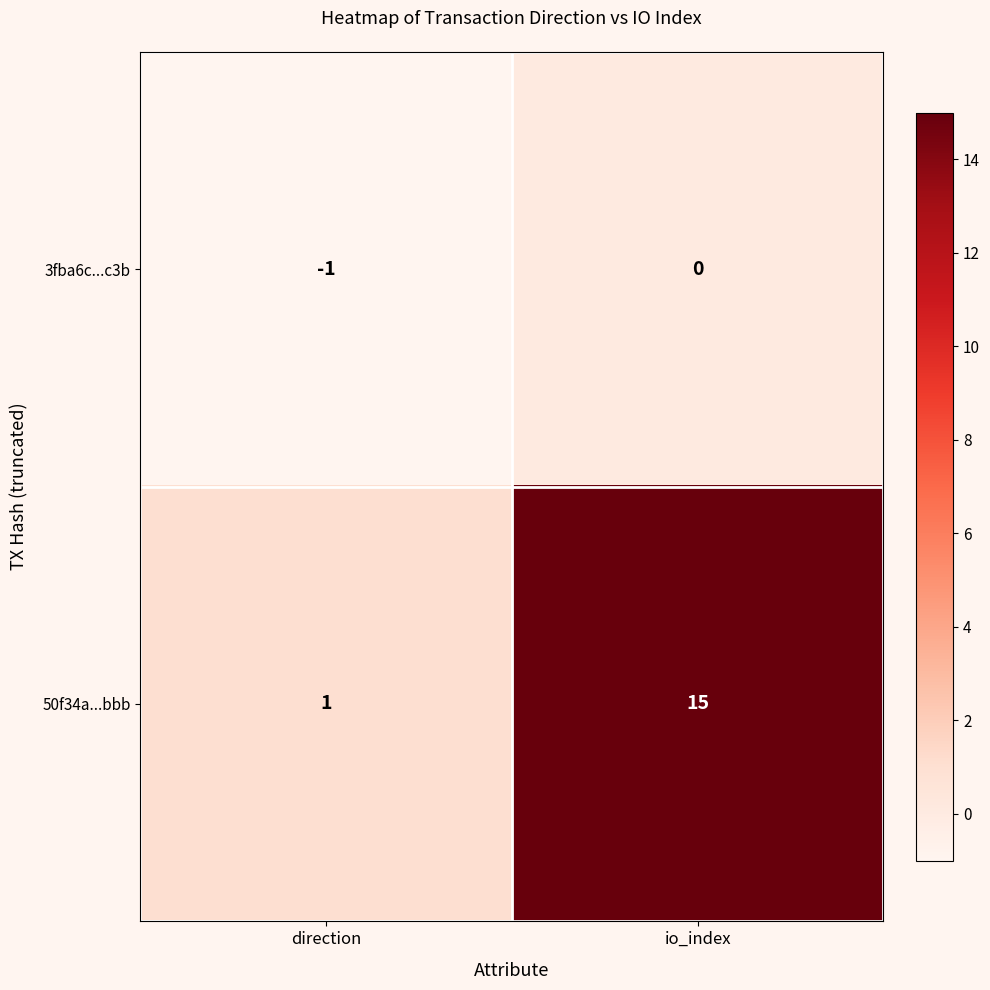

What is the total value across all series at io_index?

15